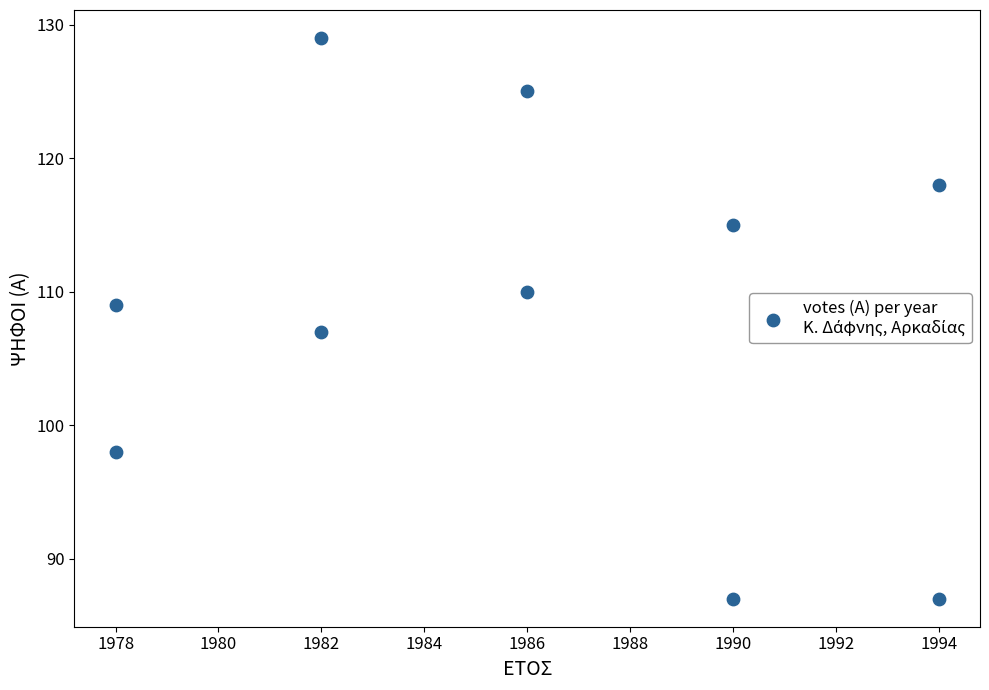

What is the range of Y values (max minus min)?

42